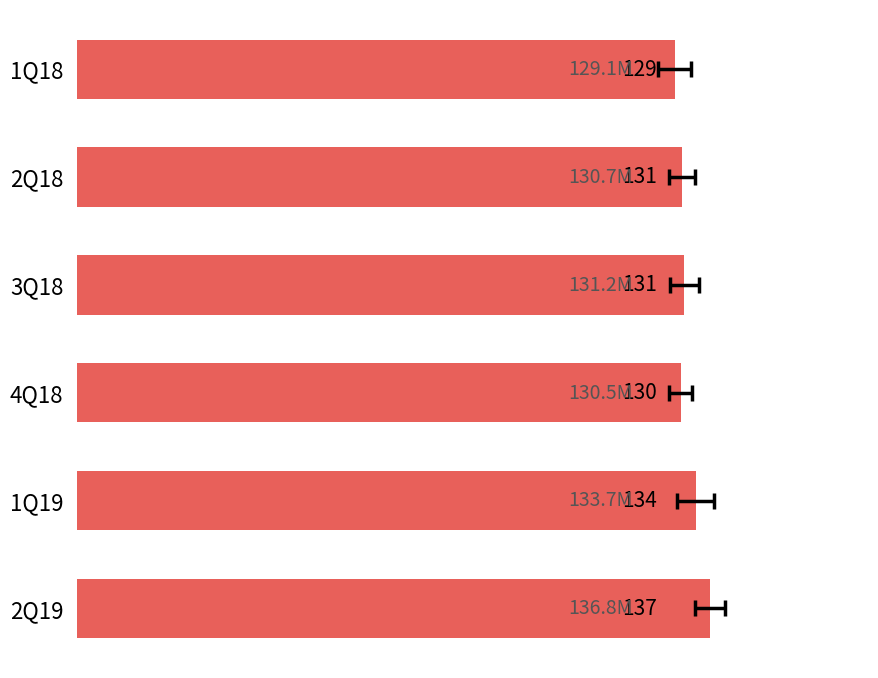

What is the maximum value shown in the chart?

136.8